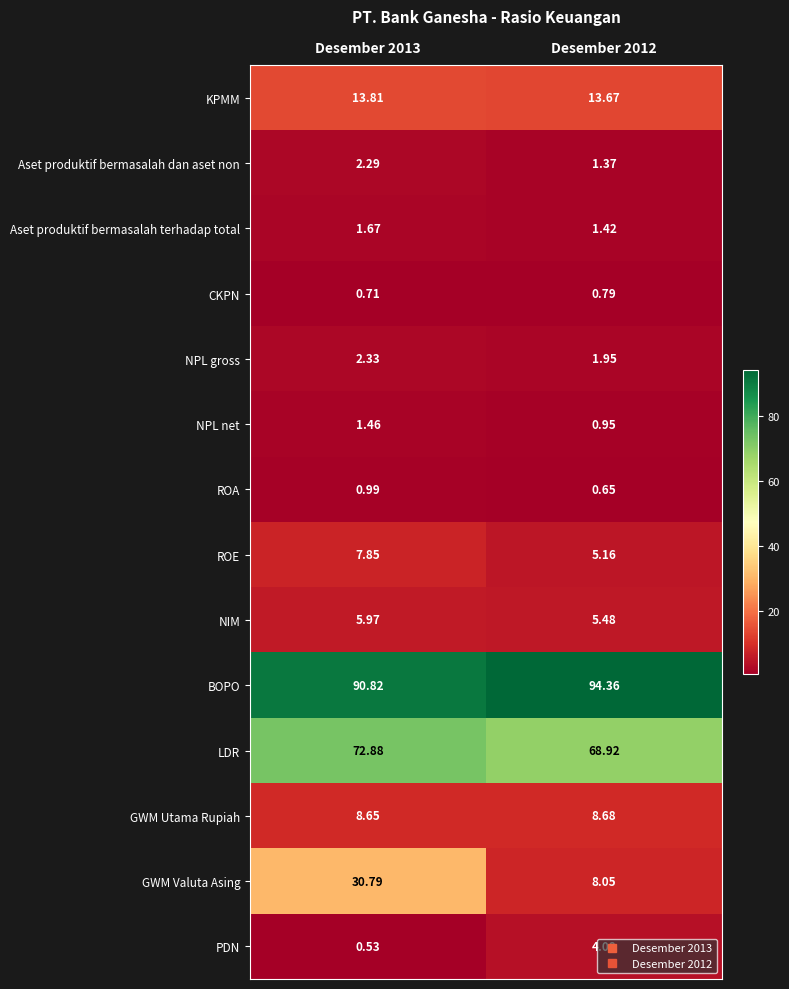

Is the value of NIM at Desember 2012 greater than the value of Aset produktif bermasalah terhadap total at Desember 2012?

Yes